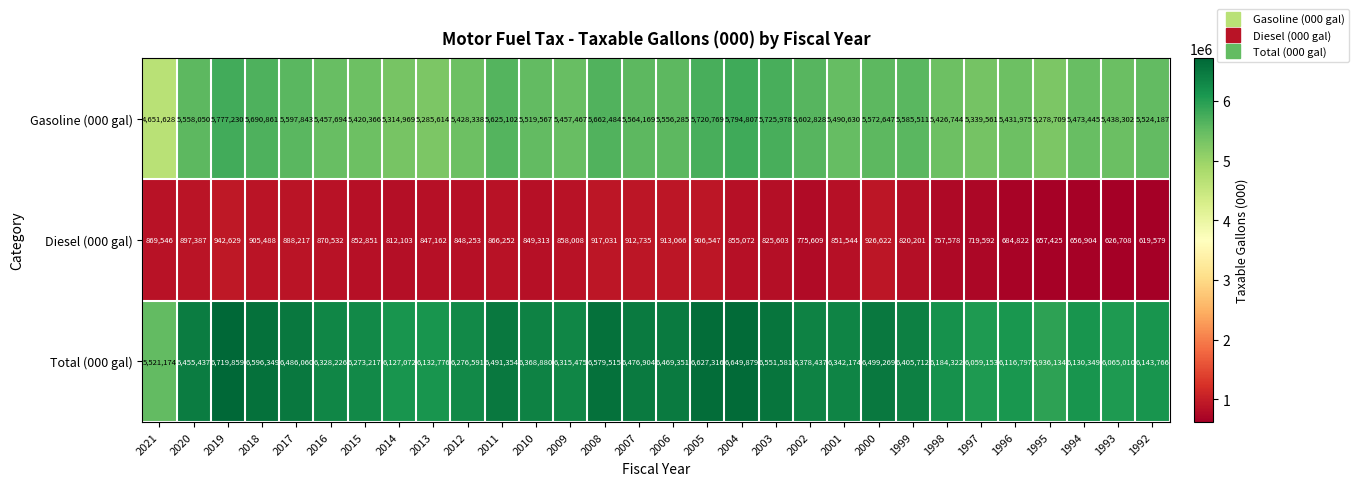

At which label does Diesel (000 gal) first exceed 852851?

2021